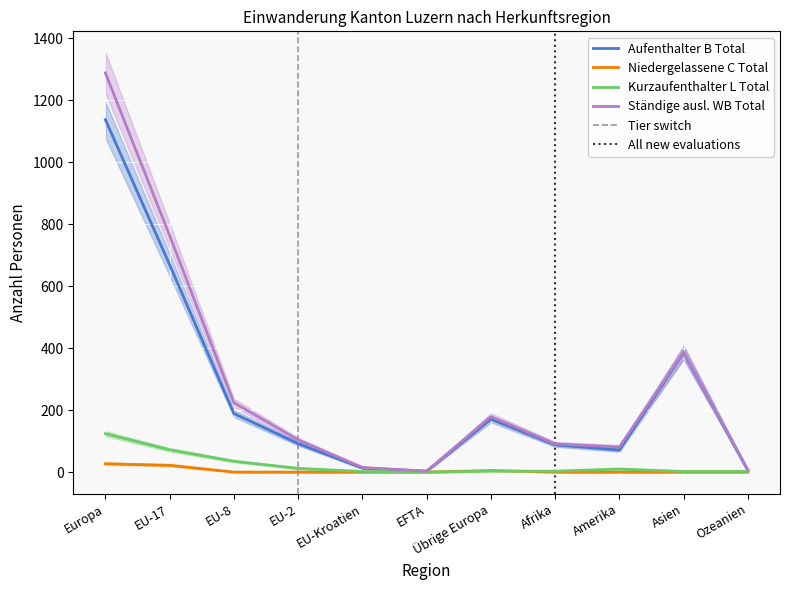

True or false: Niedergelassene C Total and Ständige ausl. WB Total intersect in this chart.

False